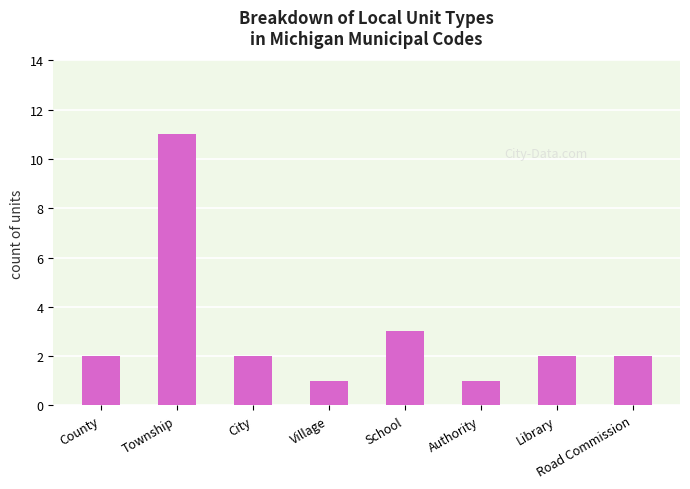

At which category does the chart reach its peak across all series?

Township